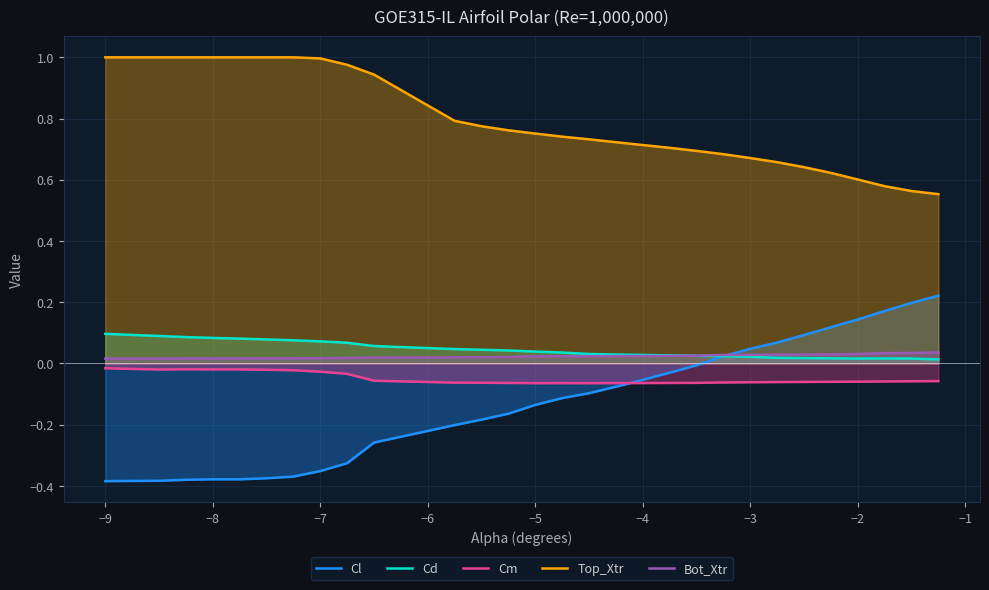

Which series has the largest total across all categories?

Top_Xtr